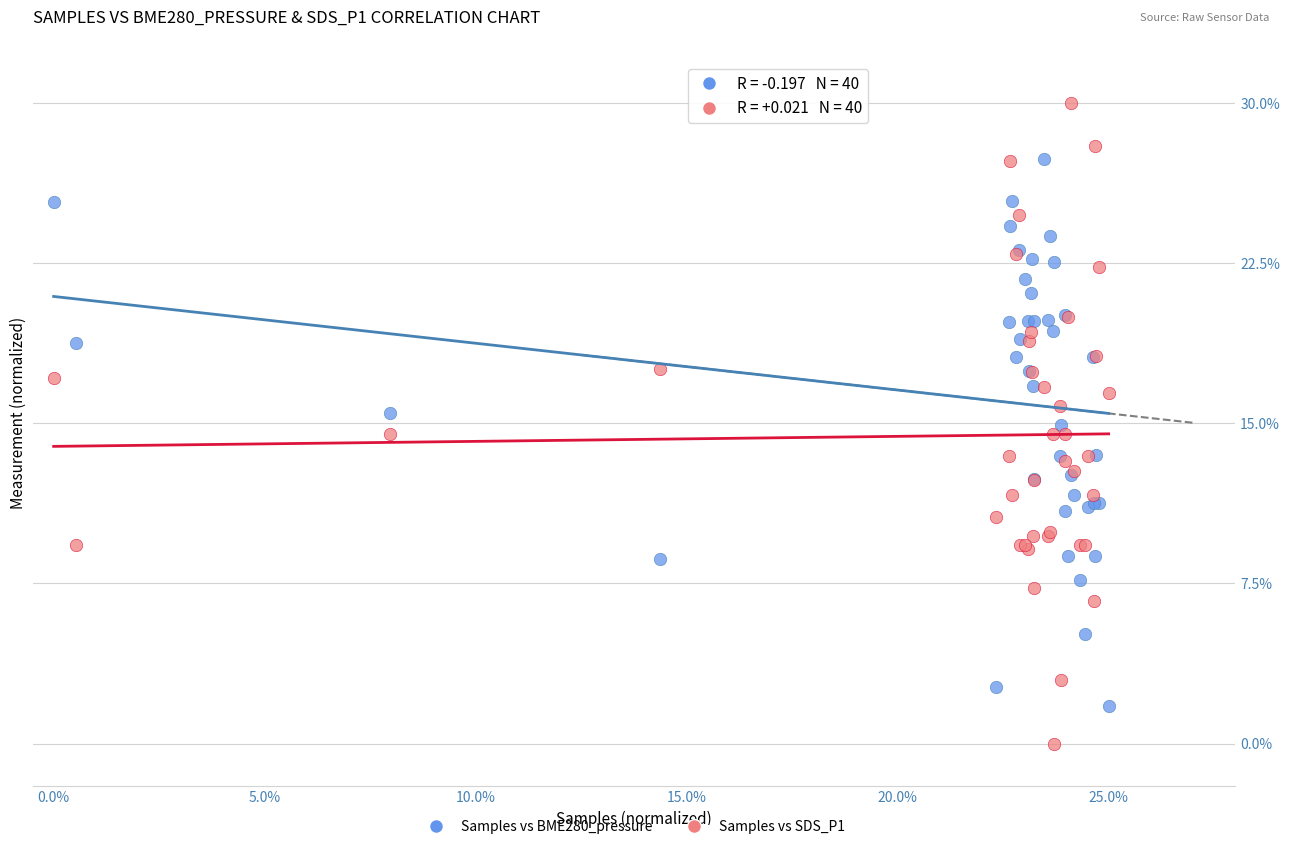

Which series contains the highest Y value?

Samples vs SDS_P1